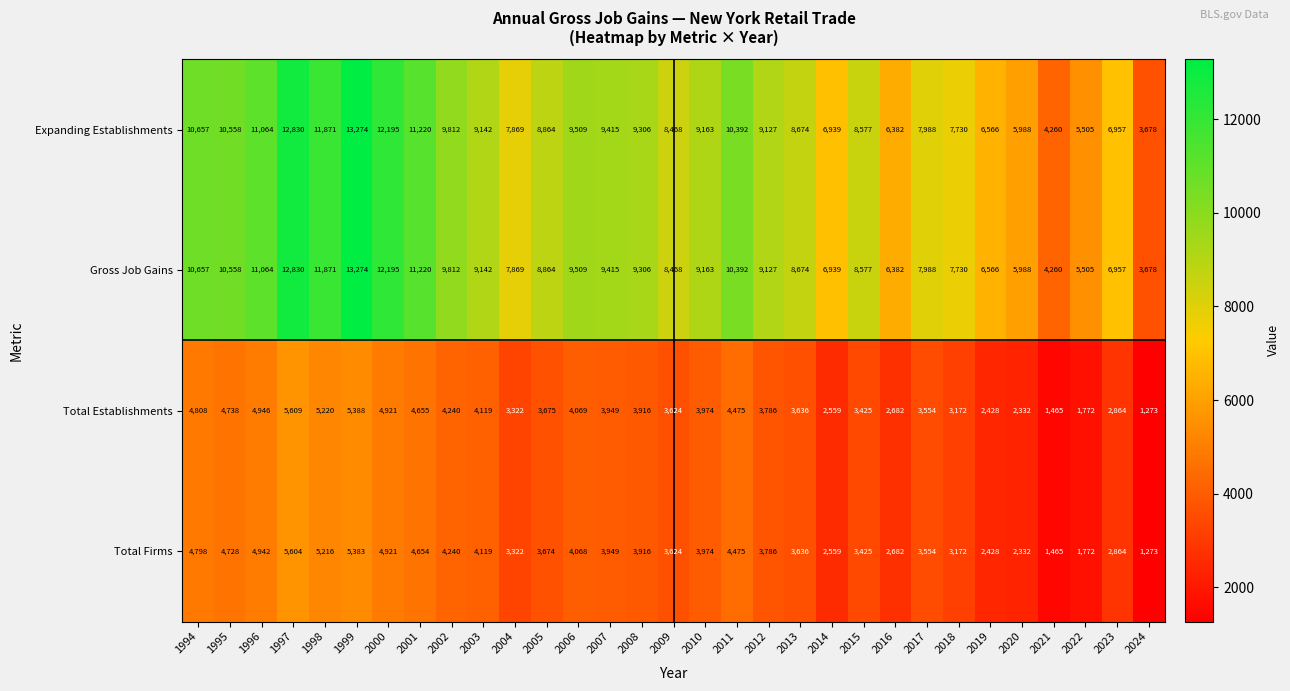

At which label is Total Establishments closest to 3441?

2015